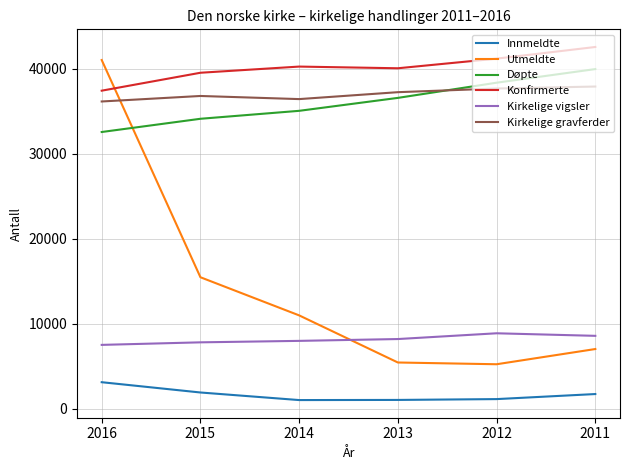

The value of Kirkelige vigsler at 2011 is 5220. True or false?

False